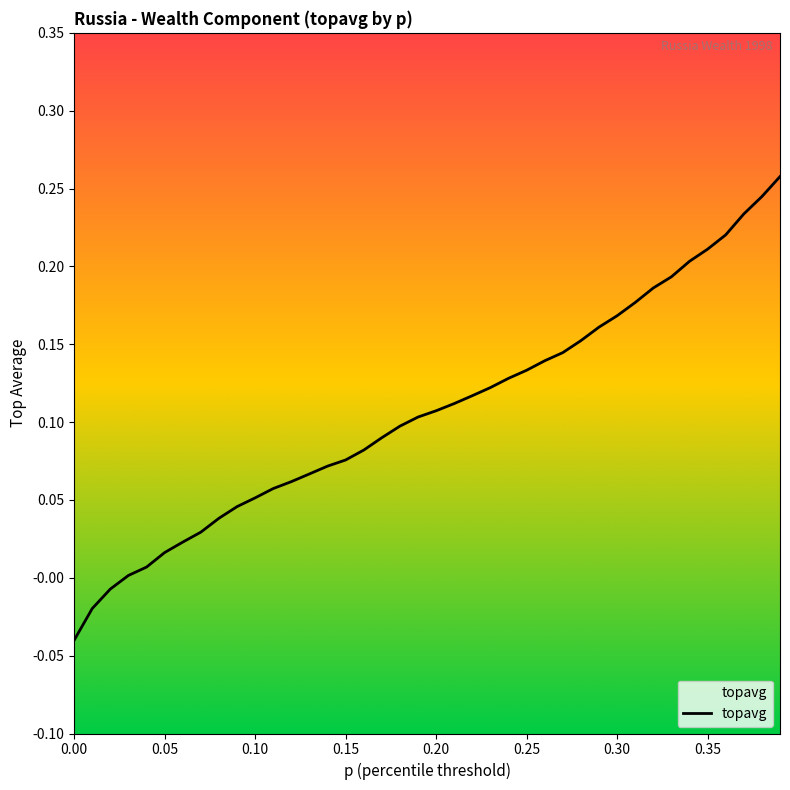

Does the chart have visible grid lines?

No